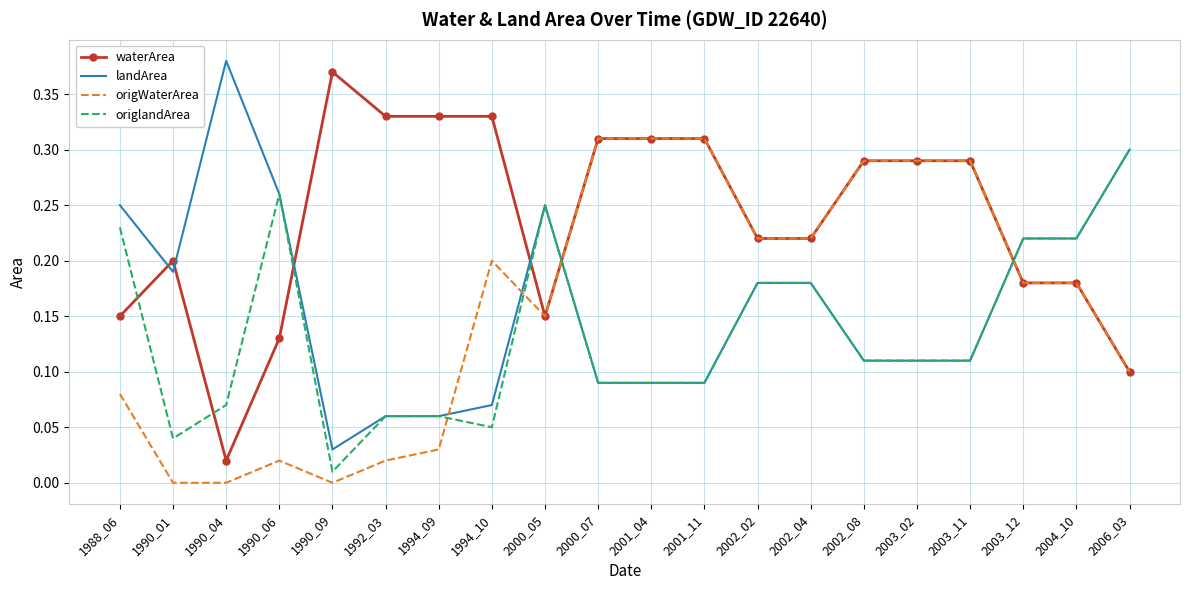

Which series ends up on top after the final intersection of origlandArea and origWaterArea?

origlandArea